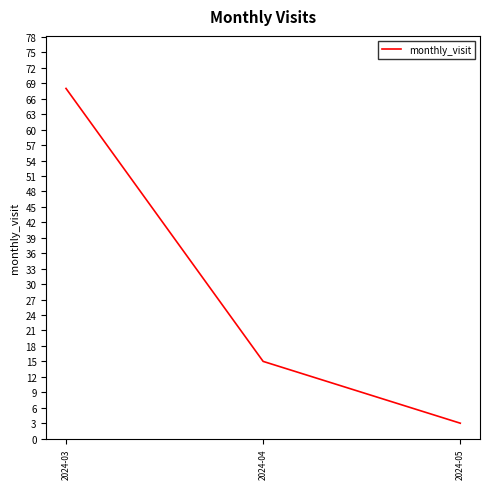

What is the change in value from 2024-03 to 2024-04?

-53